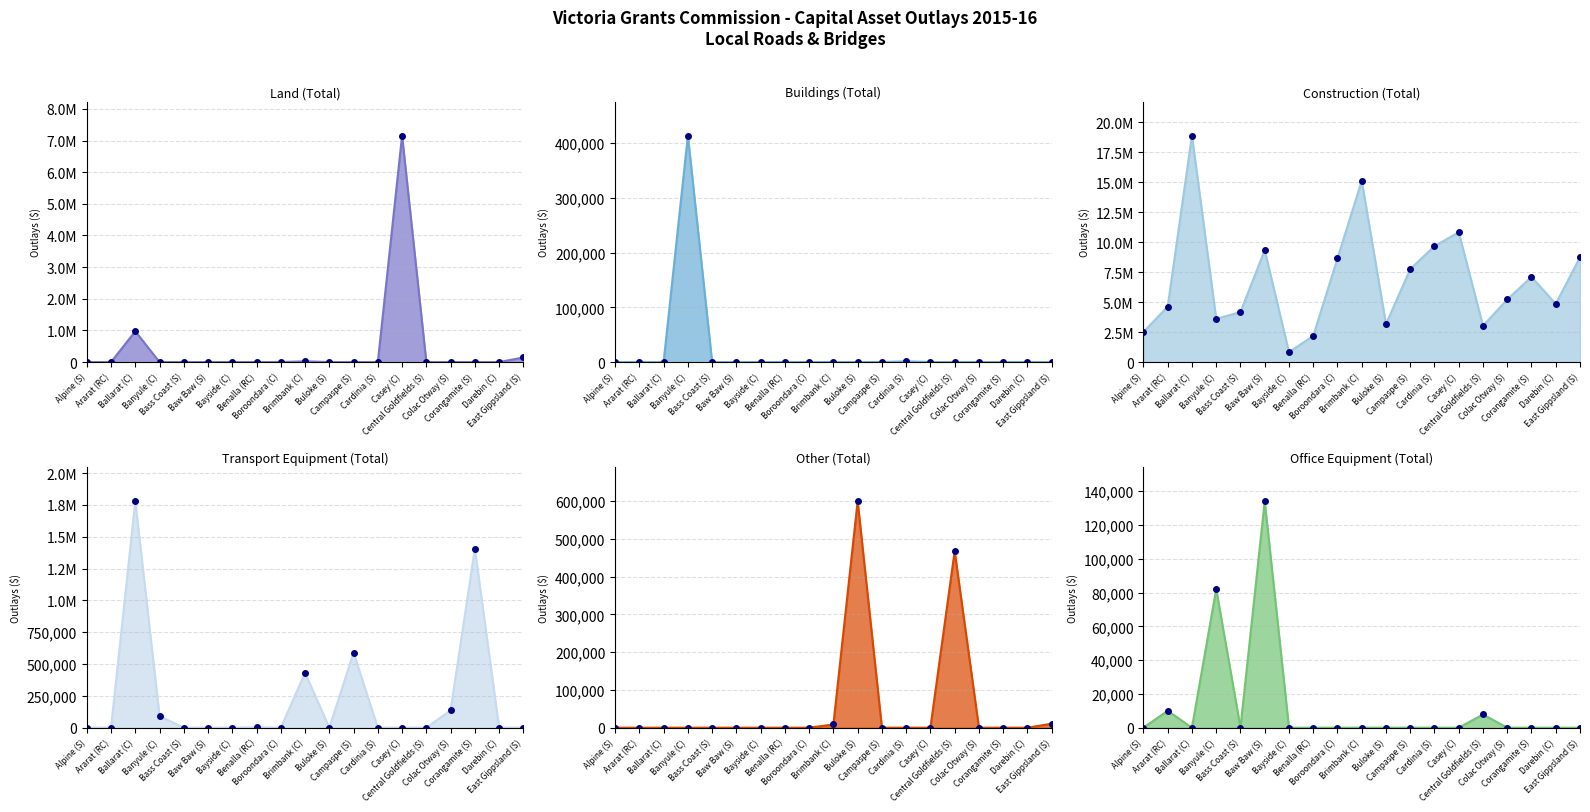

Reading left to right, list all the values displayed in this chart.

Land (Total): 0.0	0.0	972850.0	0.0	0.0	0.0	0.0	0.0	0.0	24999.0	0.0	0.0	0.0	7156490.3	0.0	0.0	0.0	0.0	145160.0
Buildings (Total): 0.0	0.0	0.0	414000.0	0.0	0.0	0.0	0.0	0.0	0.0	0.0	0.0	1250.0	0.0	0.0	0.0	0.0	0.0	0.0
Construction (Total): 2508000.0	4629941.0	18887449.0	3598000.0	4173414.0	9332699.0	832780.0	2181658.6	8646695.9	15121515.1	3168029.0	7754082.0	9676482.3	10821048.5	3025645.0	5219084.0	7102826.0	4852957.5	8750404.0
Transport Equipment (Total): 0.0	0.0	1778610.0	91000.0	0.0	0.0	0.0	2633.6	0.0	431719.0	0.0	588905.0	0.0	0.0	0.0	135963.0	1405575.0	0.0	0.0
Other (Total): 0.0	0.0	0.0	0.0	0.0	0.0	0.0	0.0	0.0	8500.0	600145.0	0.0	0.0	0.0	467763.0	0.0	0.0	0.0	10510.0
Office Equipment (Total): 0.0	10013.0	0.0	82000.0	0.0	134076.0	0.0	0.0	0.0	0.0	0.0	0.0	0.0	0.0	7820.0	0.0	0.0	0.0	0.0